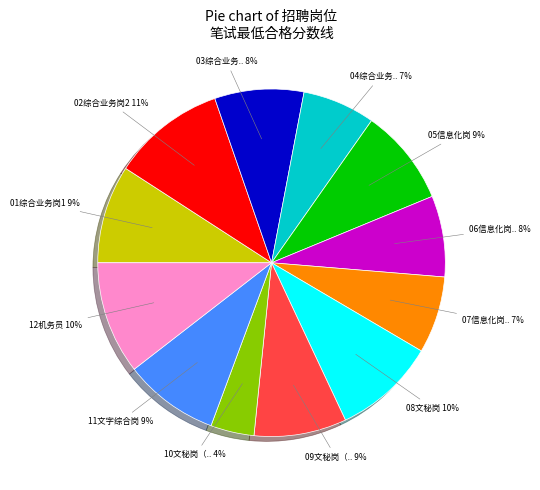

Does any single category account for the majority?

No